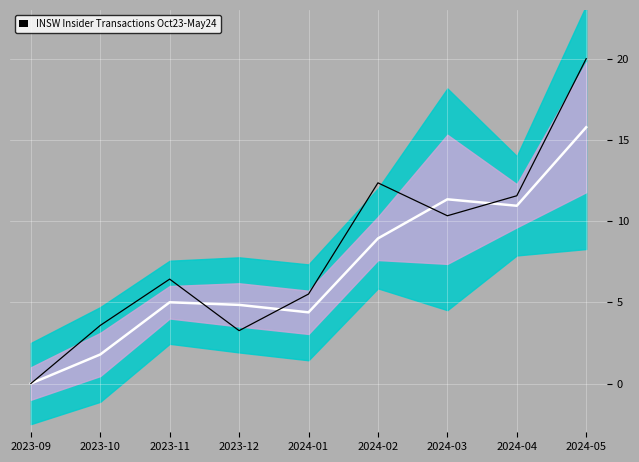

How many times do Avg Price (smoothed) and transactionPricePerShare cross each other?

4